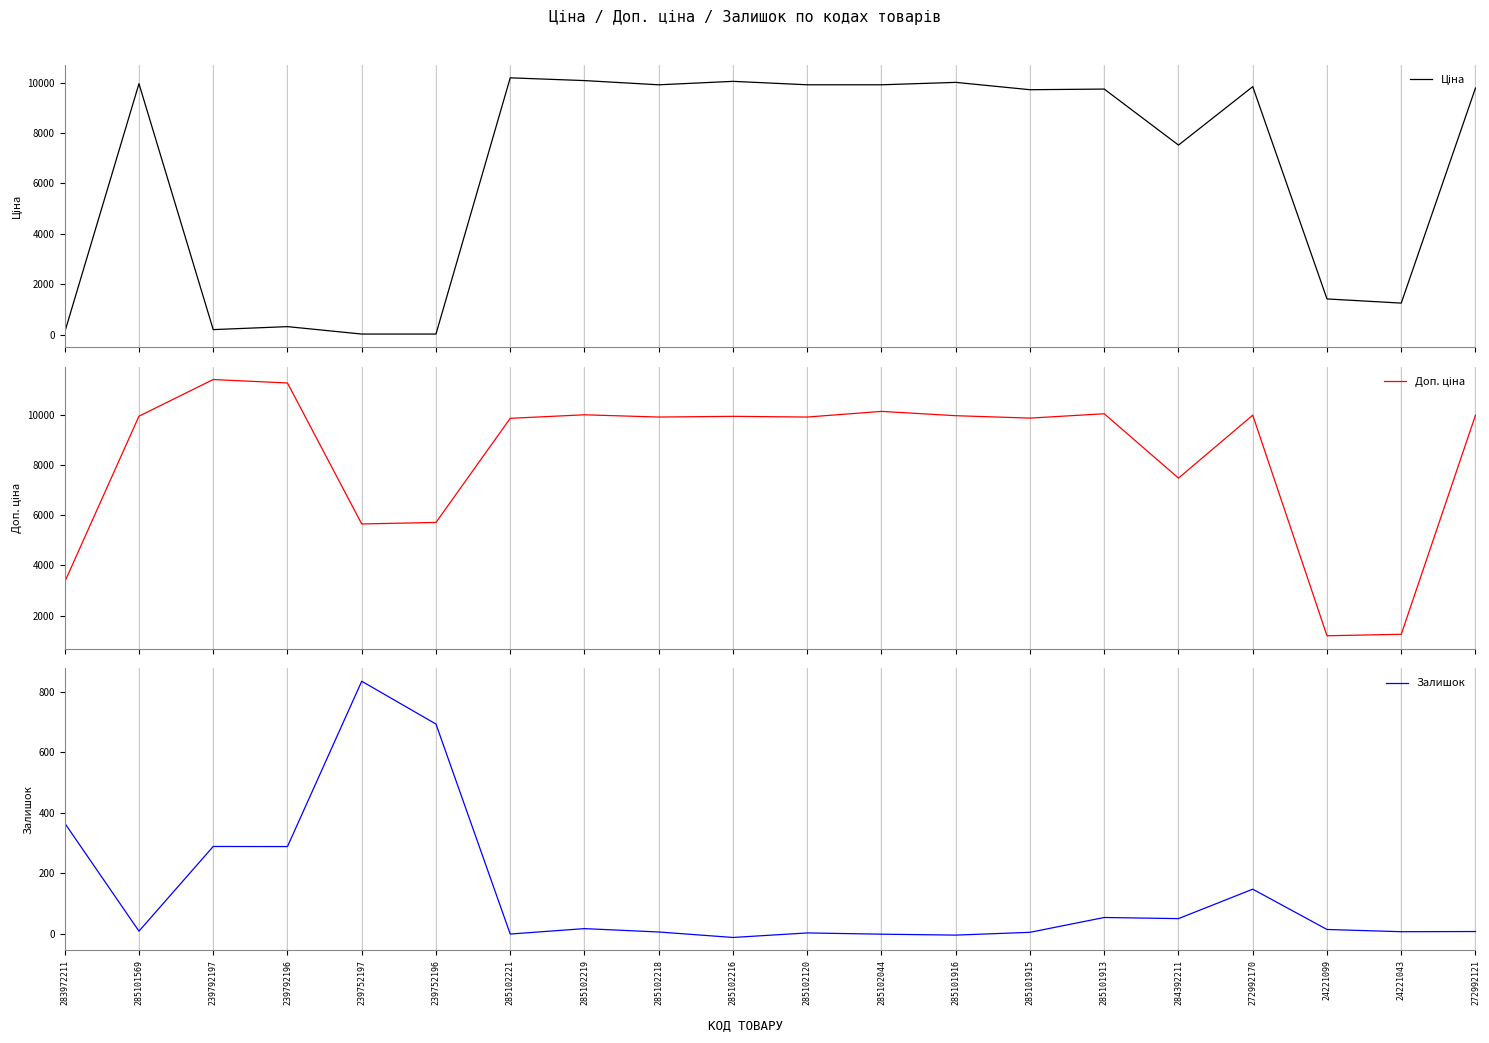

Rank the series by their maximum value, from highest to lowest.

Доп. ціна, Ціна, Залишок